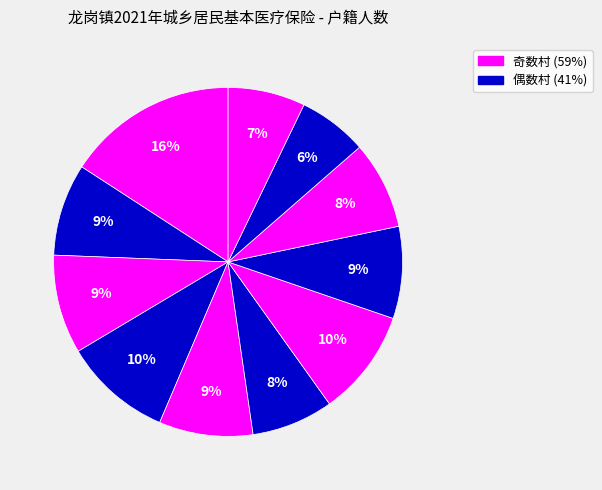

To the nearest percent, what is the average slice percentage?

9%